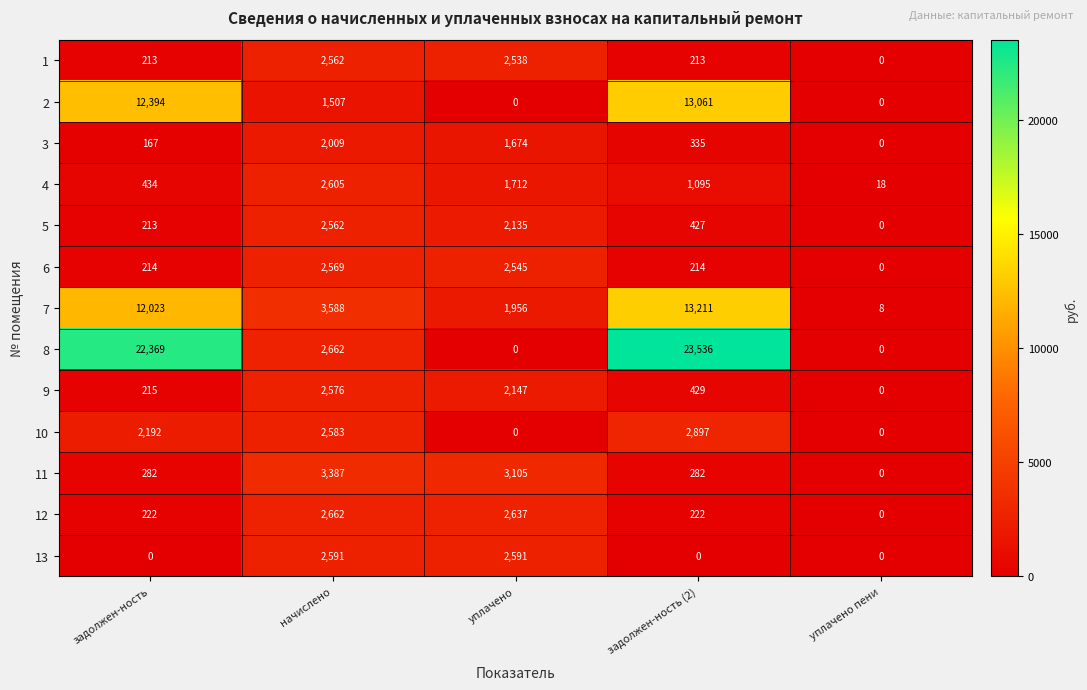

At задолжен-ность (2), list the series in order from smallest to largest.

13, 1, 6, 12, 11, 3, 5, 9, 4, 10, 2, 7, 8